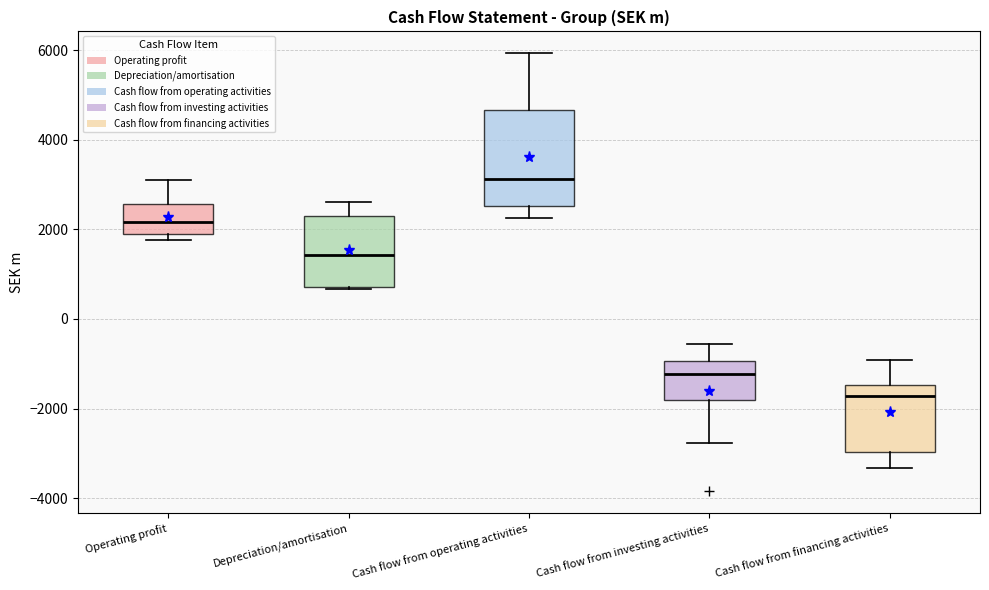

Reading left to right, read every box against the y-axis: the position of its median line, the range the box covers, and the ends of its whiskers. The values are not printed on the chart, so give them approximately, as read against the axis.

Operating profit: median 2200, box 1800 to 2600, whiskers 1800 (just below the box's lower edge) to 3200
Depreciation/amortisation: median 1400, box 800 to 2200, whiskers 600 to 2600
Cash flow from operating activities: median 3200, box 2600 to 4600, whiskers 2200 to 6000
Cash flow from investing activities: median -1200, box -1800 to -1000, whiskers -2800 to -600
Cash flow from financing activities: median -1800, box -3000 to -1400, whiskers -3400 to -1000